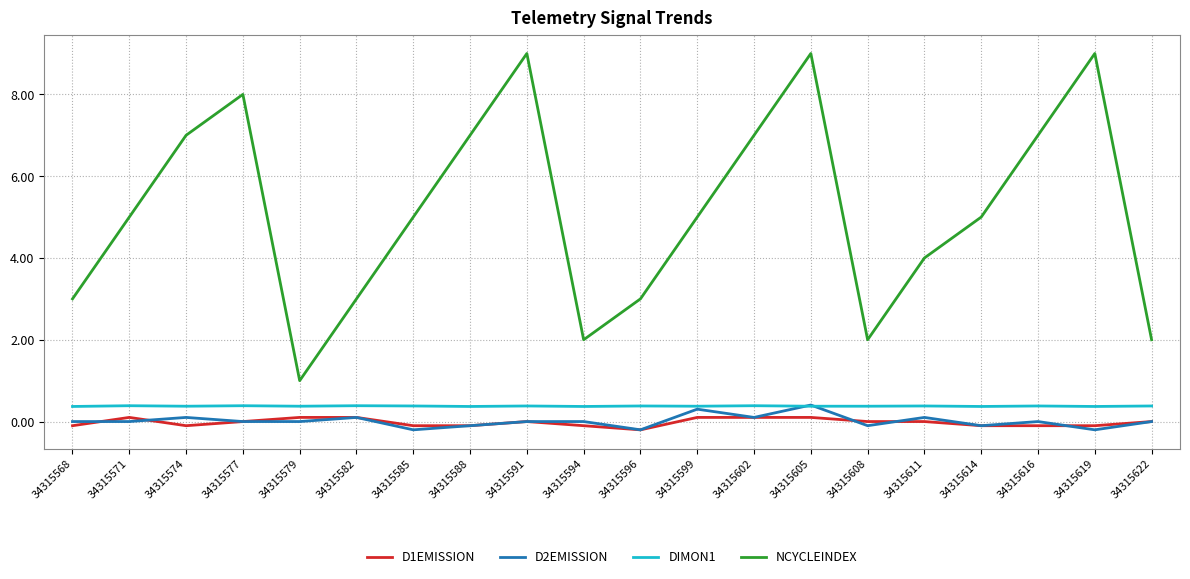

In DIMON1, how many points are higher than both neighbors (excluding endpoints)?

8